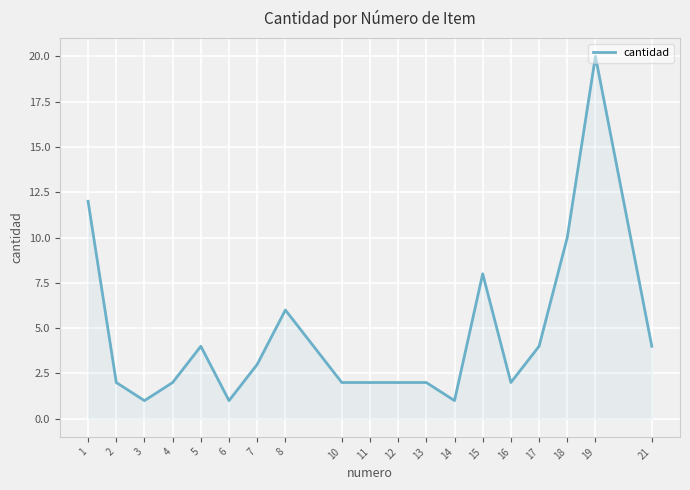

At which category does the chart reach its peak across all series?

19